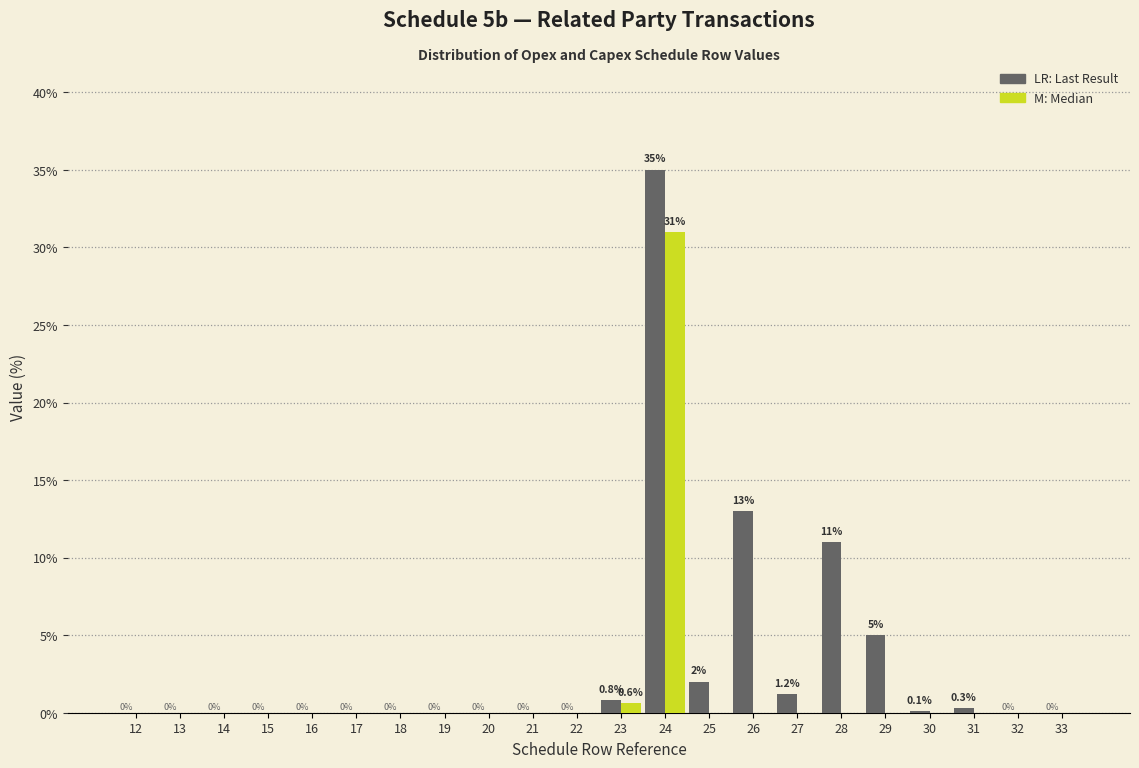

Reading left to right, transcribe all the data shown in this chart.

LR: Last Result: 12=0.0	13=0.0	14=0.0	15=0.0	16=0.0	17=0.0	18=0.0	19=0.0	20=0.0	21=0.0	22=0.0	23=0.8	24=35.0	25=2.0	26=13.0	27=1.2	28=11.0	29=5.0	30=0.1	31=0.3	32=0.0	33=0.0
M: Median: 12=0.0	13=0.0	14=0.0	15=0.0	16=0.0	17=0.0	18=0.0	19=0.0	20=0.0	21=0.0	22=0.0	23=0.6	24=31.0	25=0.0	26=0.0	27=0.0	28=0.0	29=0.0	30=0.0	31=0.0	32=0.0	33=0.0